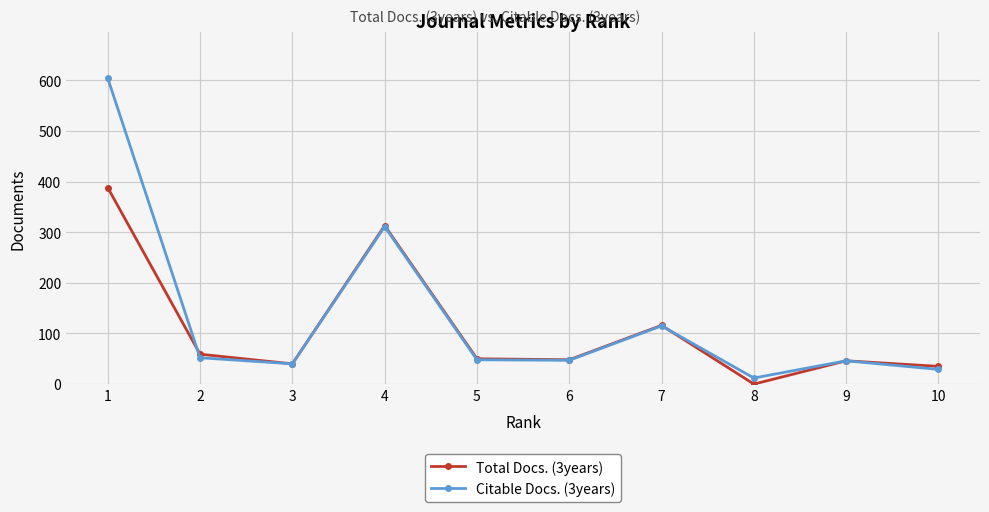

True or false: Citable Docs. (3years) has more than 1 interior local peaks.

True